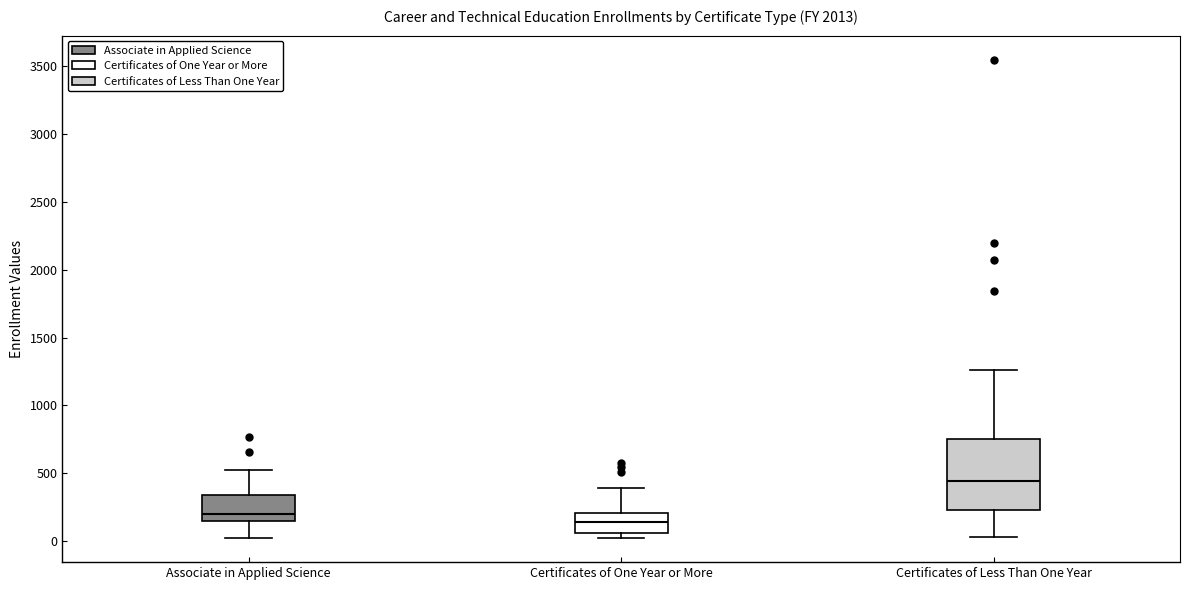

Which box is the tallest, from its lower edge to its upper edge?

Certificates of Less Than One Year